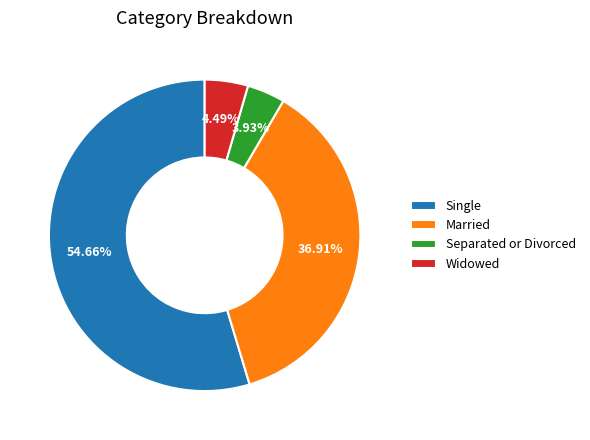

To the nearest percent, what is the combined percentage of Single and Married?

92%